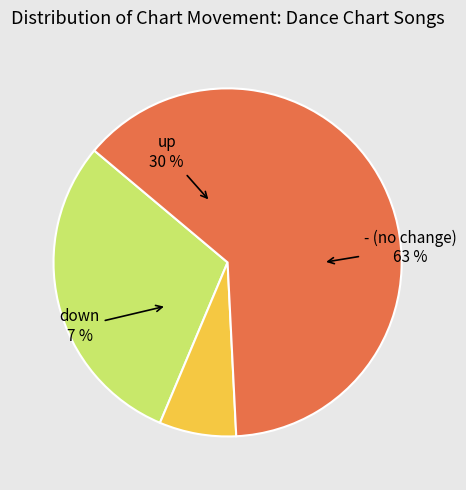

What is the majority slice?

-